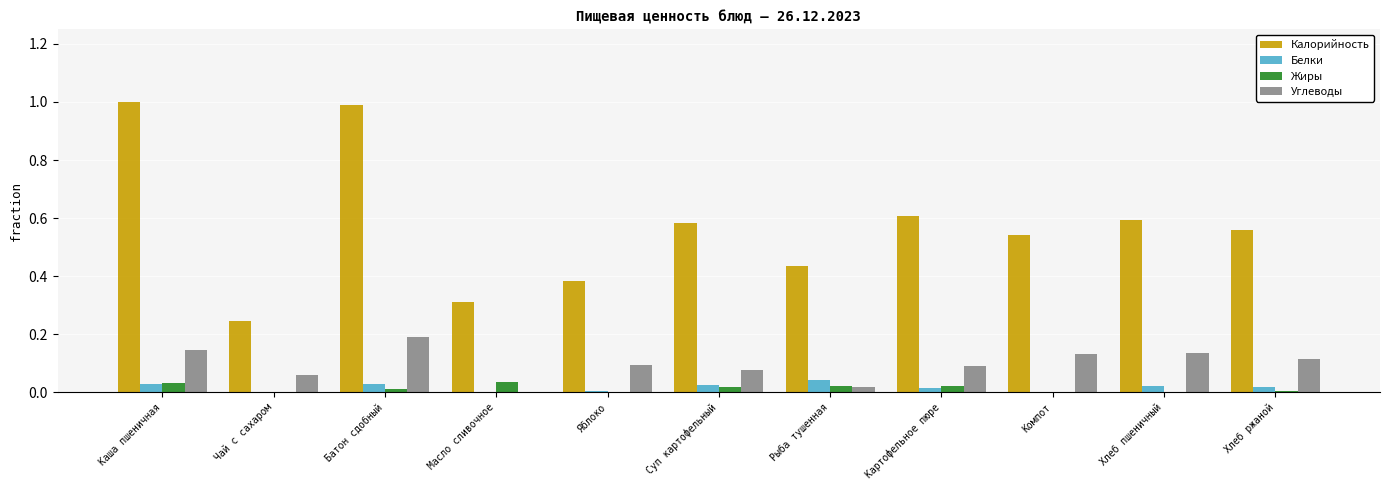

What is the greatest value displayed?

1.0